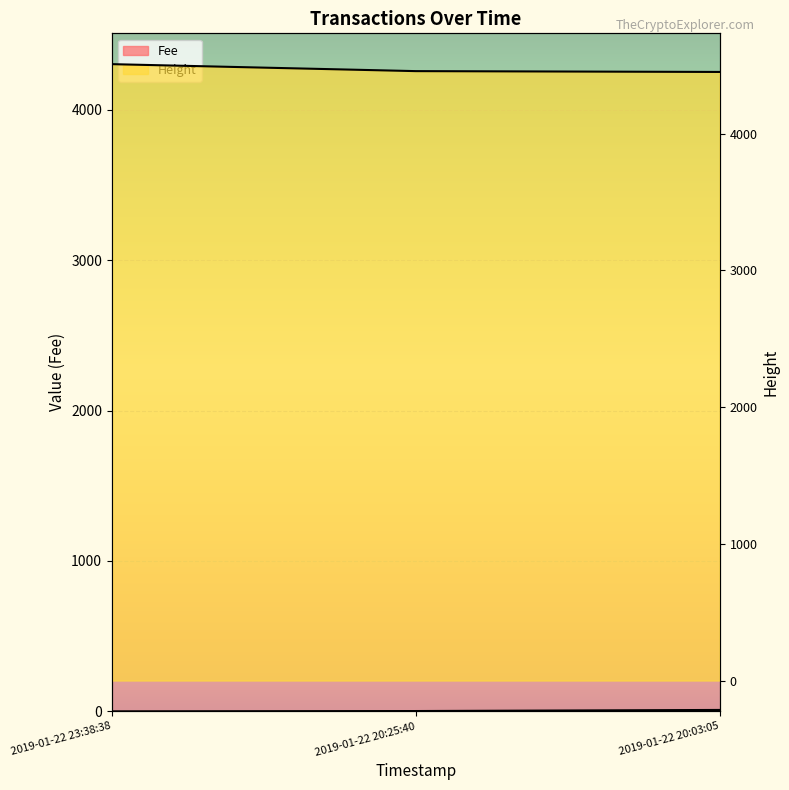

Between 2019-01-22 23:38:38 and 2019-01-22 20:25:40, which is larger?

2019-01-22 20:25:40